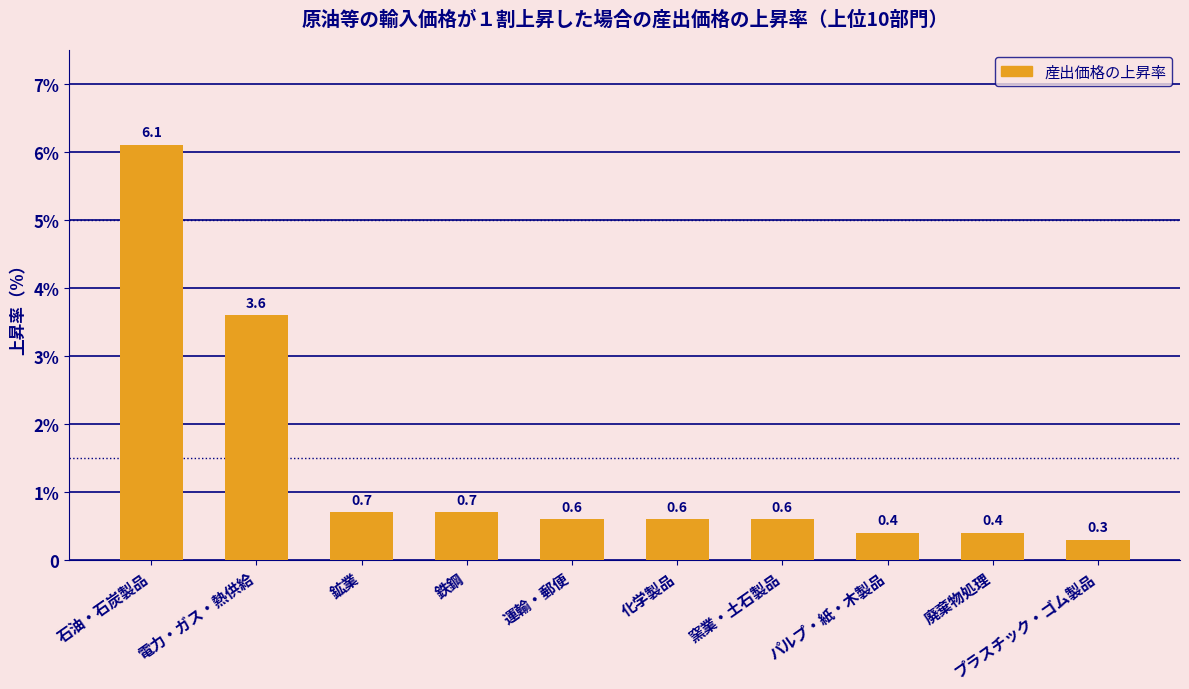

Which has a higher value, プラスチック・ゴム製品 or 鉱業?

鉱業